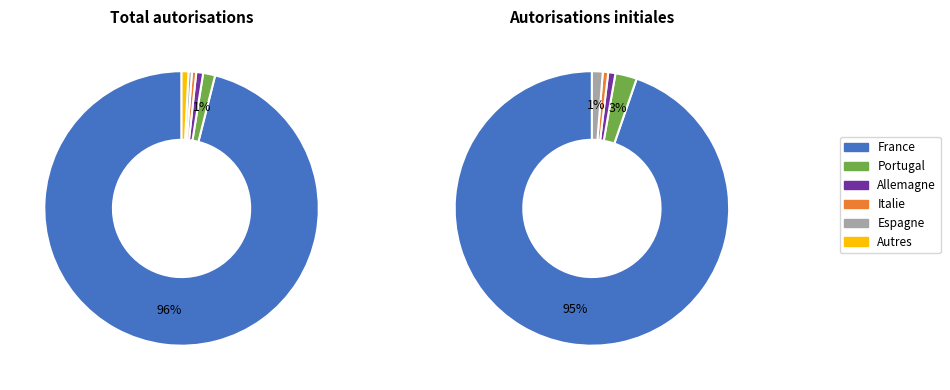

Which has a higher value, Italie or Portugal?

Portugal